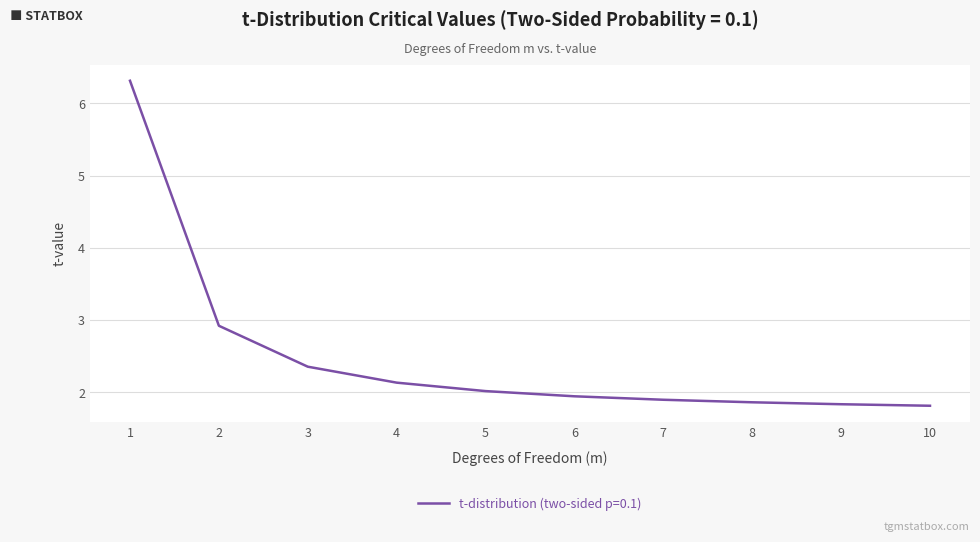

How many distinct data groups are displayed?

1